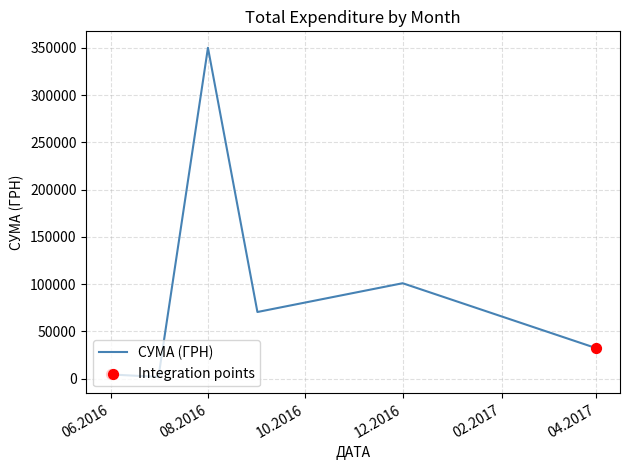

True or false: there are more than 2 points higher than both neighbors.

False